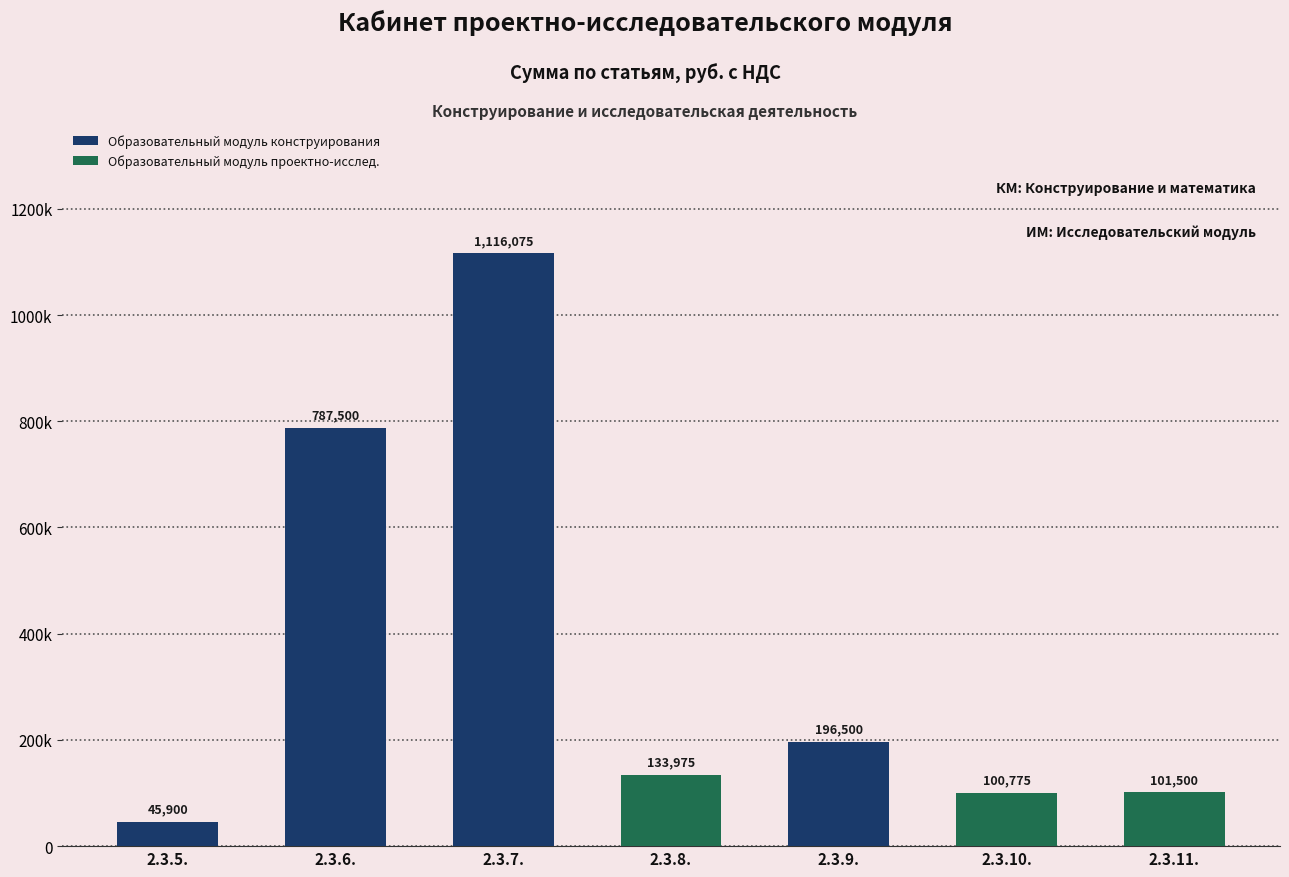

What is the label of the 7th bar from the right?

2.3.5.